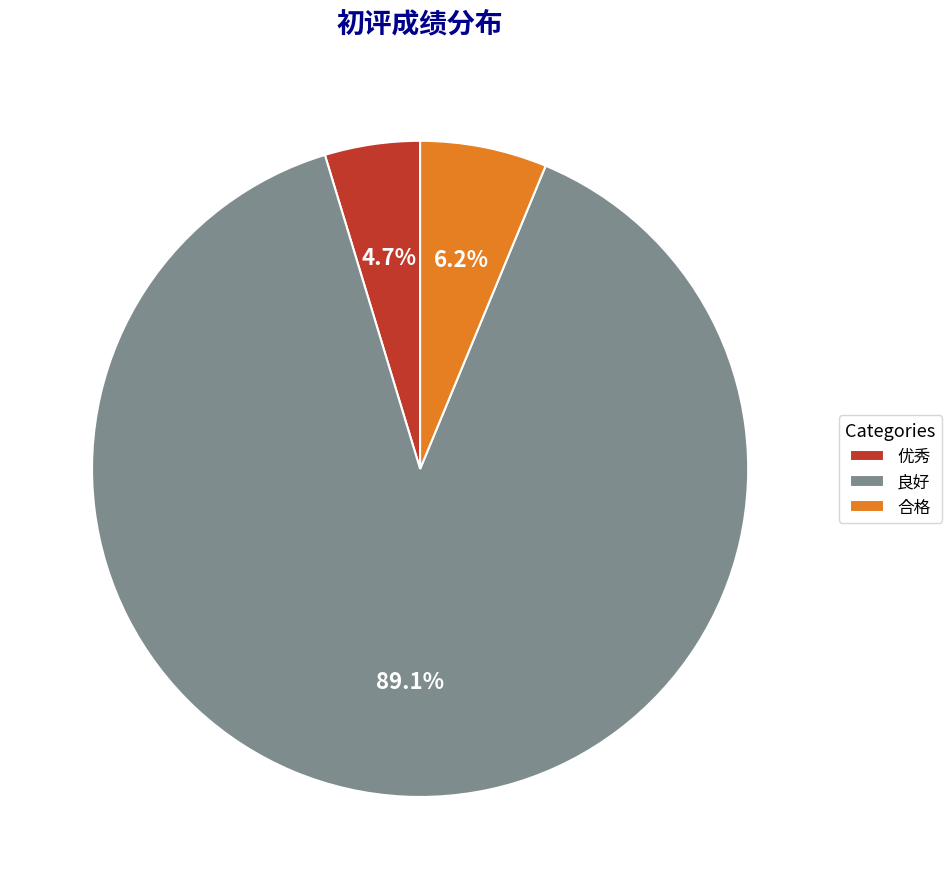

To the nearest percent, what portion does 优秀 represent?

5%